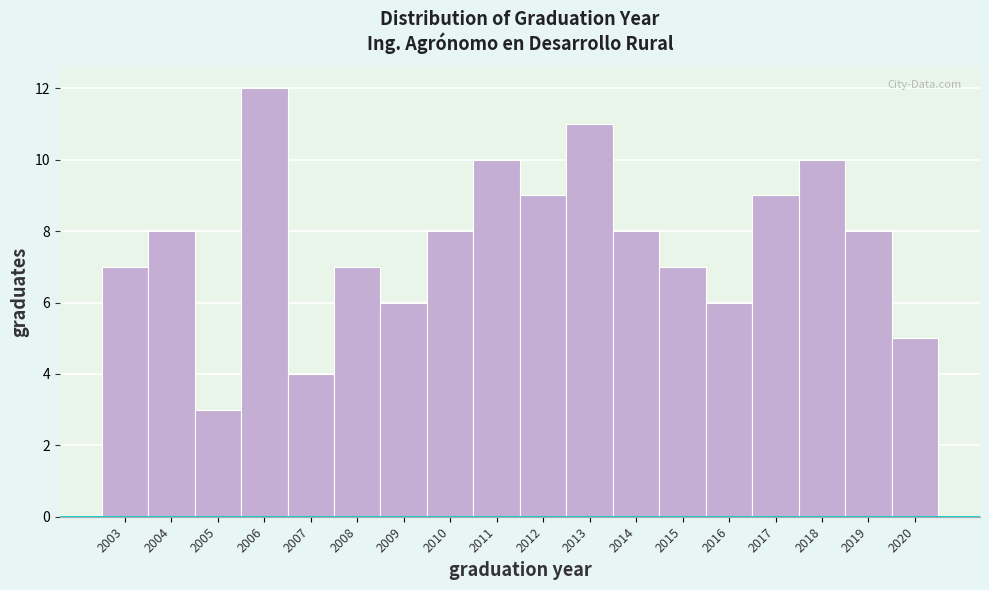

Reading left to right, list every bar in this chart as the range it spans on the x-axis followed by its height. The values are not printed on the chart, so give them approximately, as read against the axis.

2002.5 to 2003.5: 7
2003.5 to 2004.5: 8
2004.5 to 2005.5: 3
2005.5 to 2006.5: 12
2006.5 to 2007.5: 4
2007.5 to 2008.5: 7
2008.5 to 2009.5: 6
2009.5 to 2010.5: 8
2010.5 to 2011.5: 10
2011.5 to 2012.5: 9
2012.5 to 2013.5: 11
2013.5 to 2014.5: 8
2014.5 to 2015.5: 7
2015.5 to 2016.5: 6
2016.5 to 2017.5: 9
2017.5 to 2018.5: 10
2018.5 to 2019.5: 8
2019.5 to 2020.5: 5